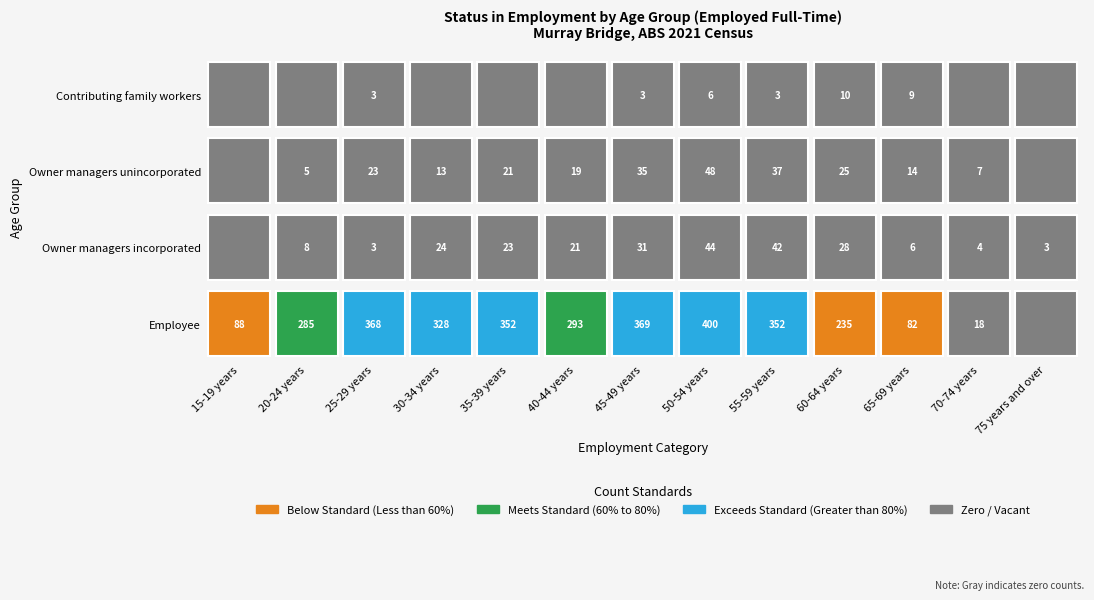

At how many categories does at least one series exceed 177?

9